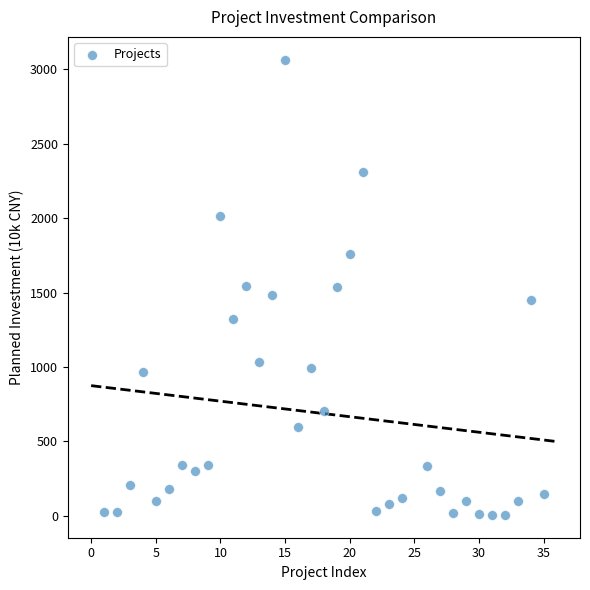

What is the range of Y values (max minus min)?

3058.5